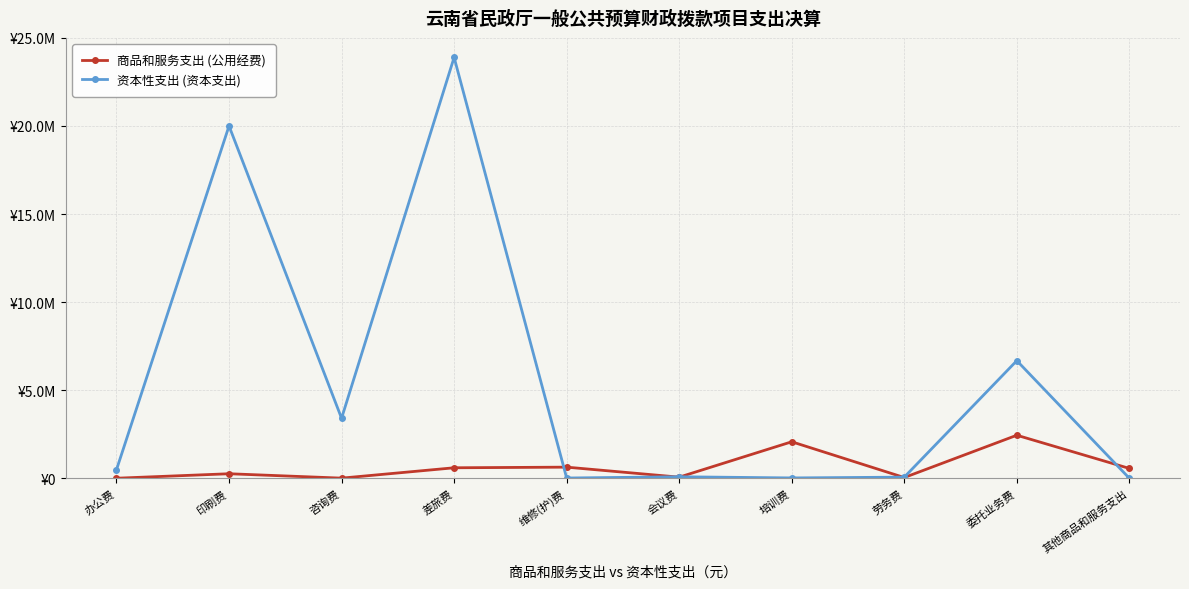

What are all the series names shown in the legend?

商品和服务支出 (公用经费), 资本性支出 (资本支出)